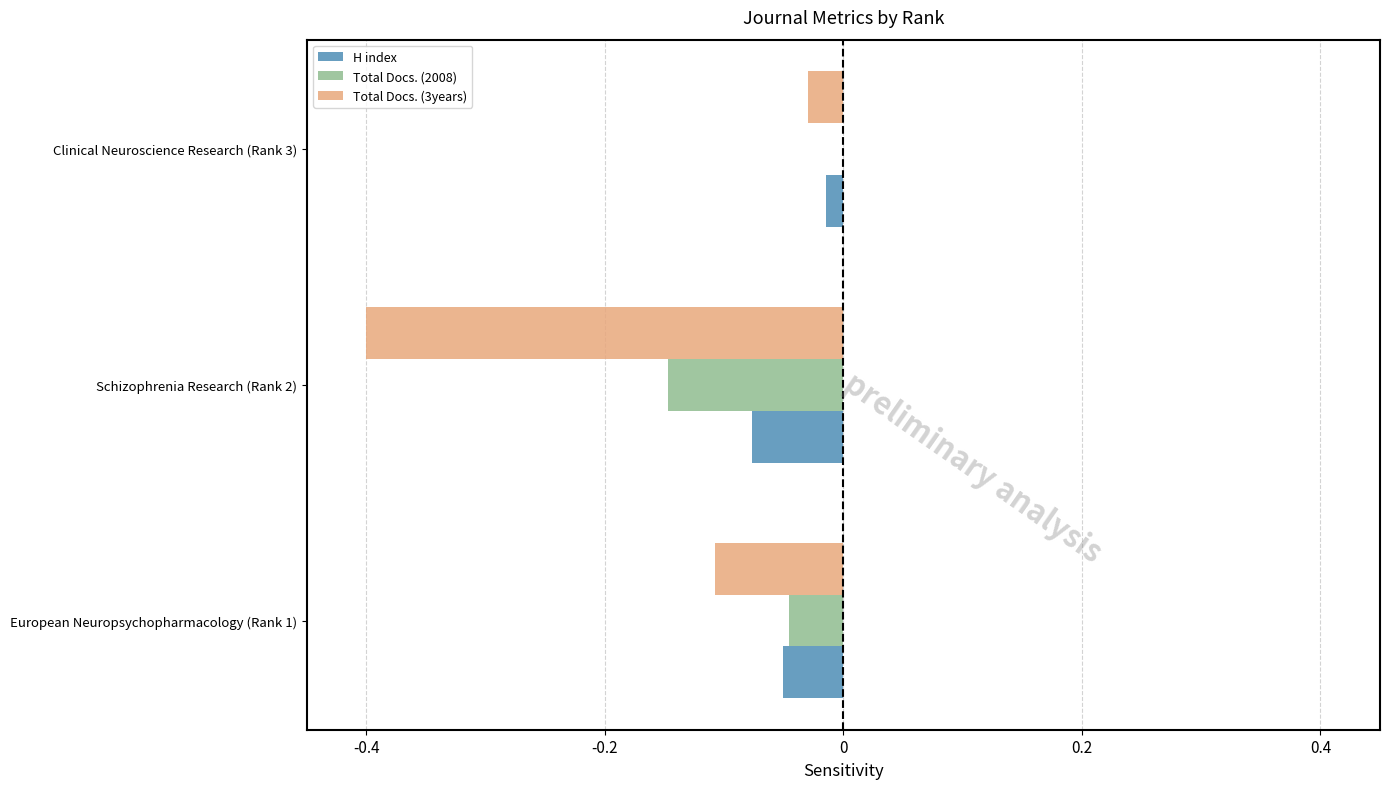

What is the sum of all Total Docs. (3years) values?

-0.5